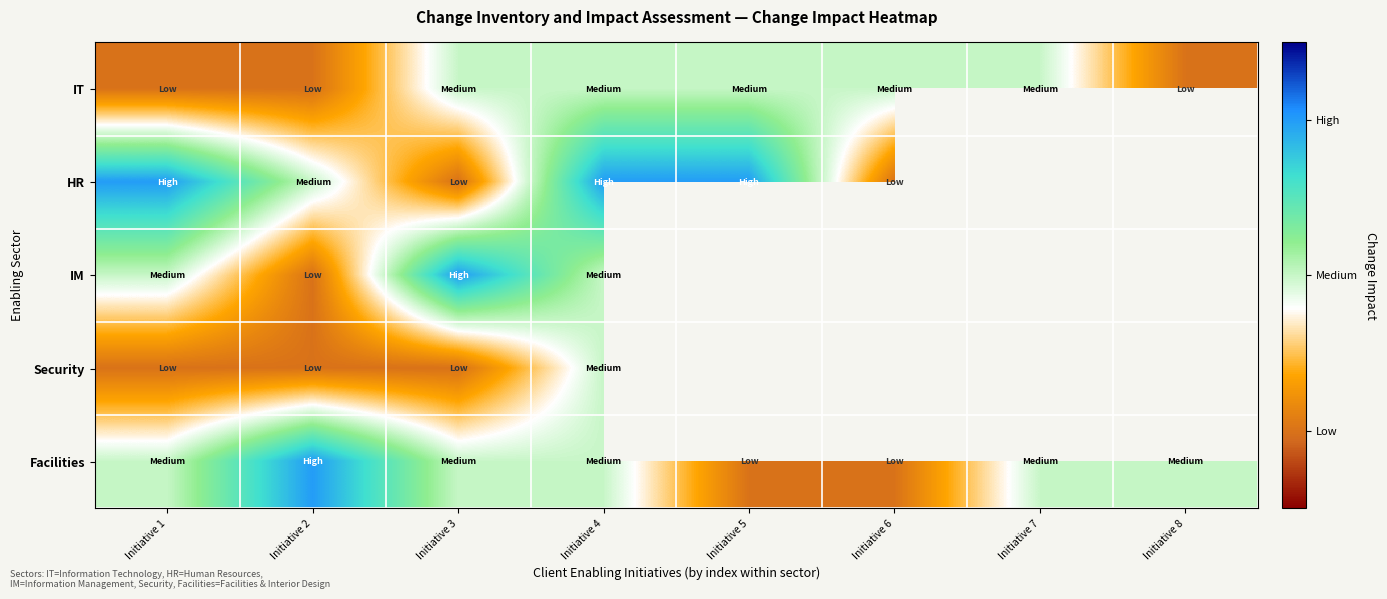

Which series has the largest range (max minus min)?

HR